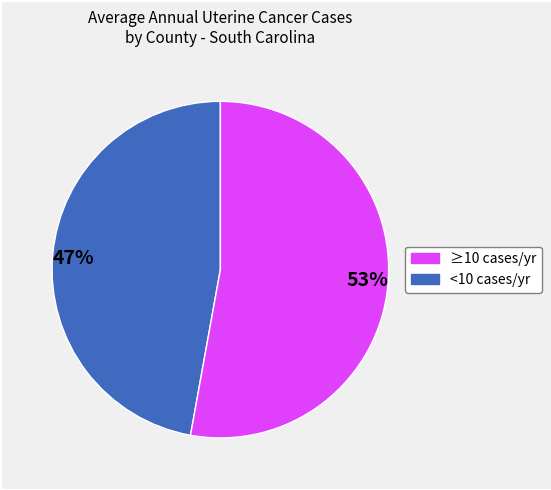

True or false: 53% accounts for 53% of the total.

True